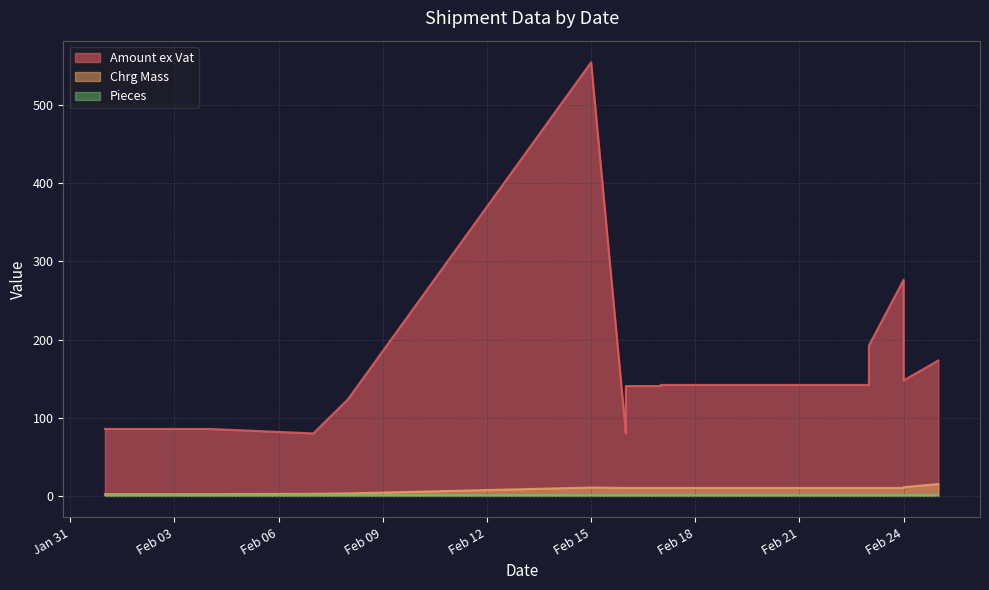

At which label does Chrg Mass first exceed 10?

Feb 15